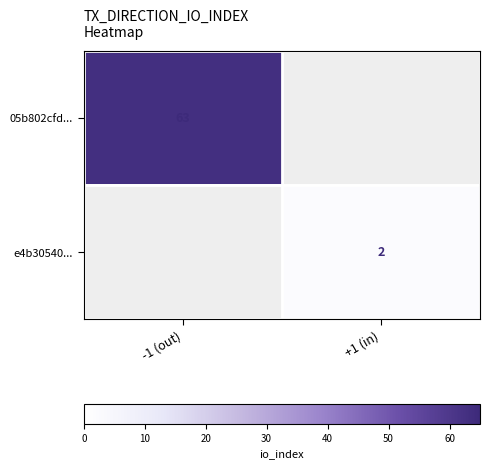

True or false: e4b30540... has a value of 3 at +1 (in).

False